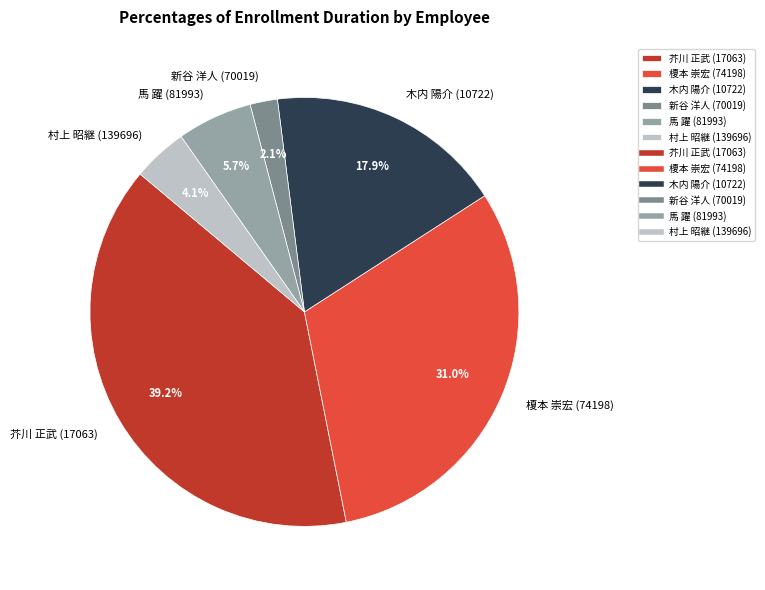

Which category has the biggest portion of the pie?

芥川 正武 (17063)